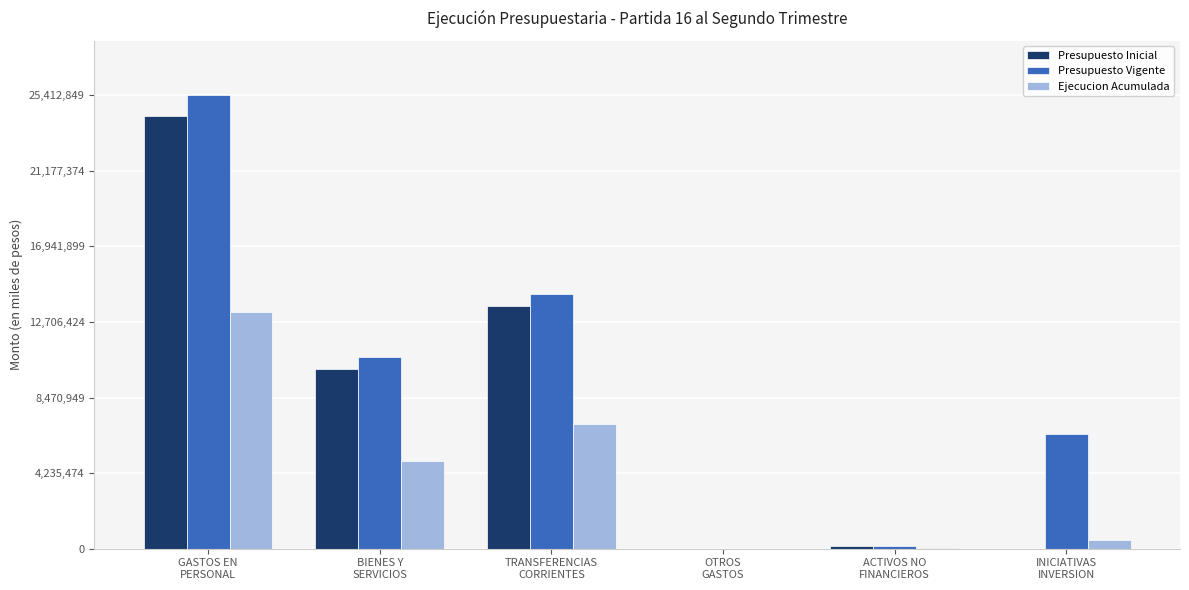

Count the number of categories in the chart.

6